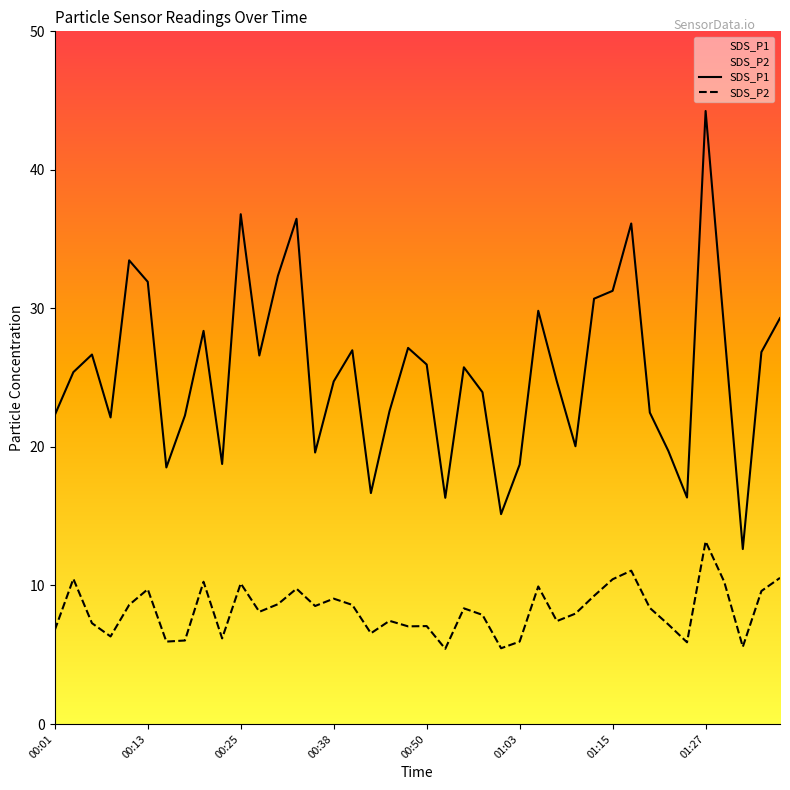

List the labels in order of SDS_P2 value, smallest first.

00:53, 01:00, 01:32, 01:25, 00:16, 01:03, 00:18, 00:23, 00:08, 00:43, 00:01, 00:48, 00:50, 01:22, 00:06, 01:08, 00:45, 00:58, 01:10, 00:28, 00:55, 01:20, 00:35, 00:11, 00:40, 00:30, 00:38, 01:13, 01:35, 00:13, 00:33, 01:05, 00:25, 00:21, 01:30, 01:15, 00:03, 01:37, 01:17, 01:27